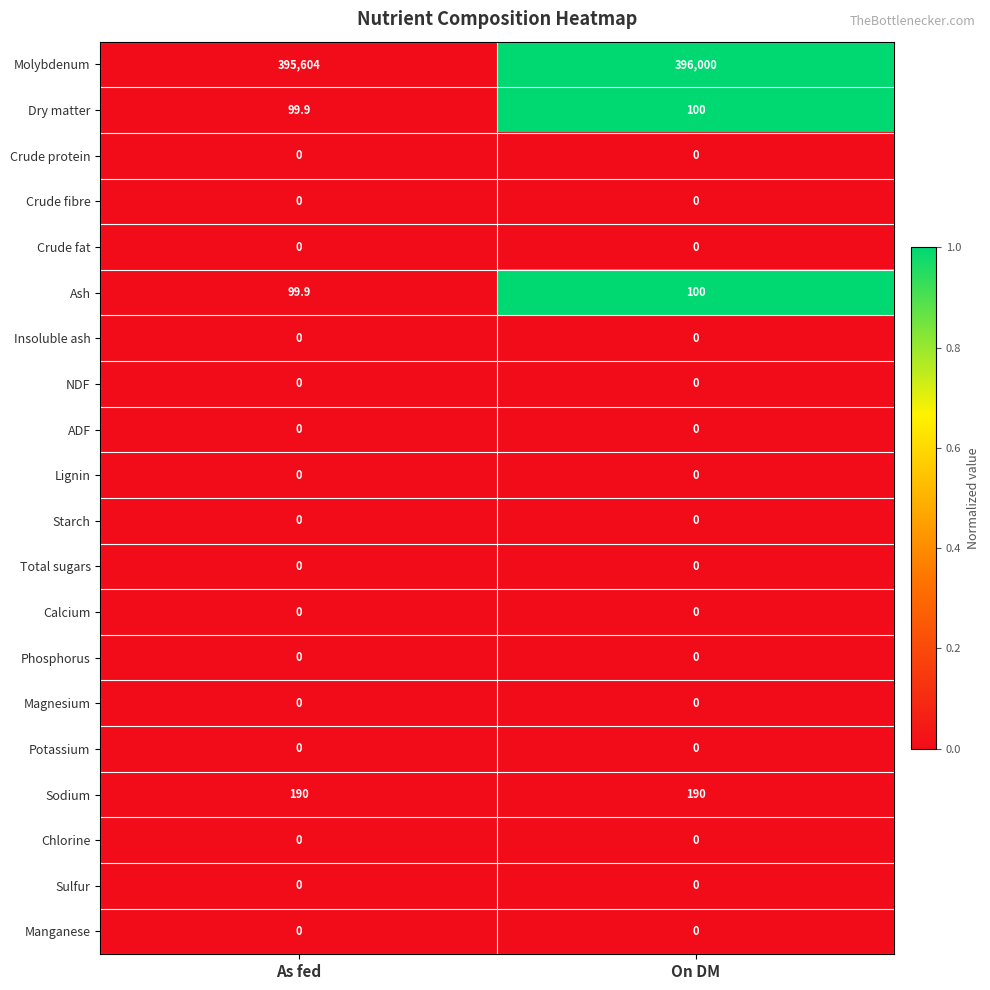

At which category is the sum across all series the highest?

On DM